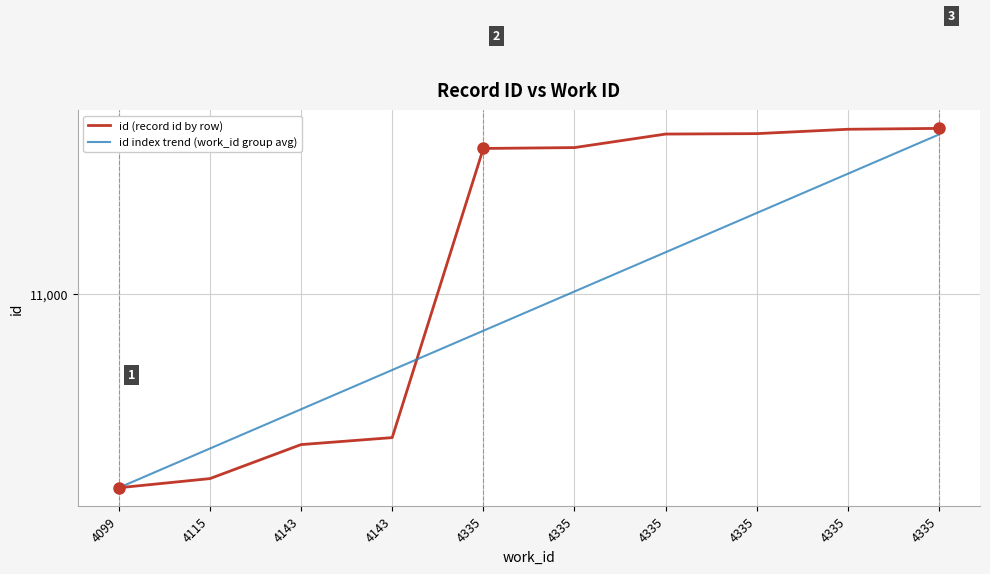

At how many categories does at least one series exceed 11204?

6